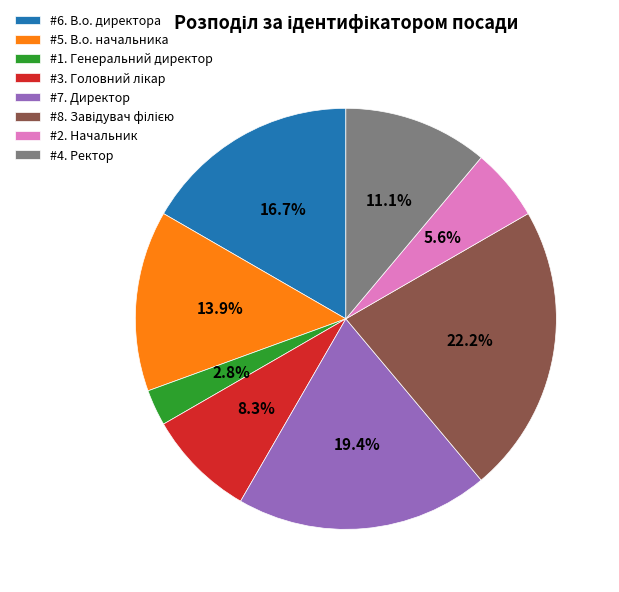

What is the smallest slice in the pie chart?

#1. Генеральний директор